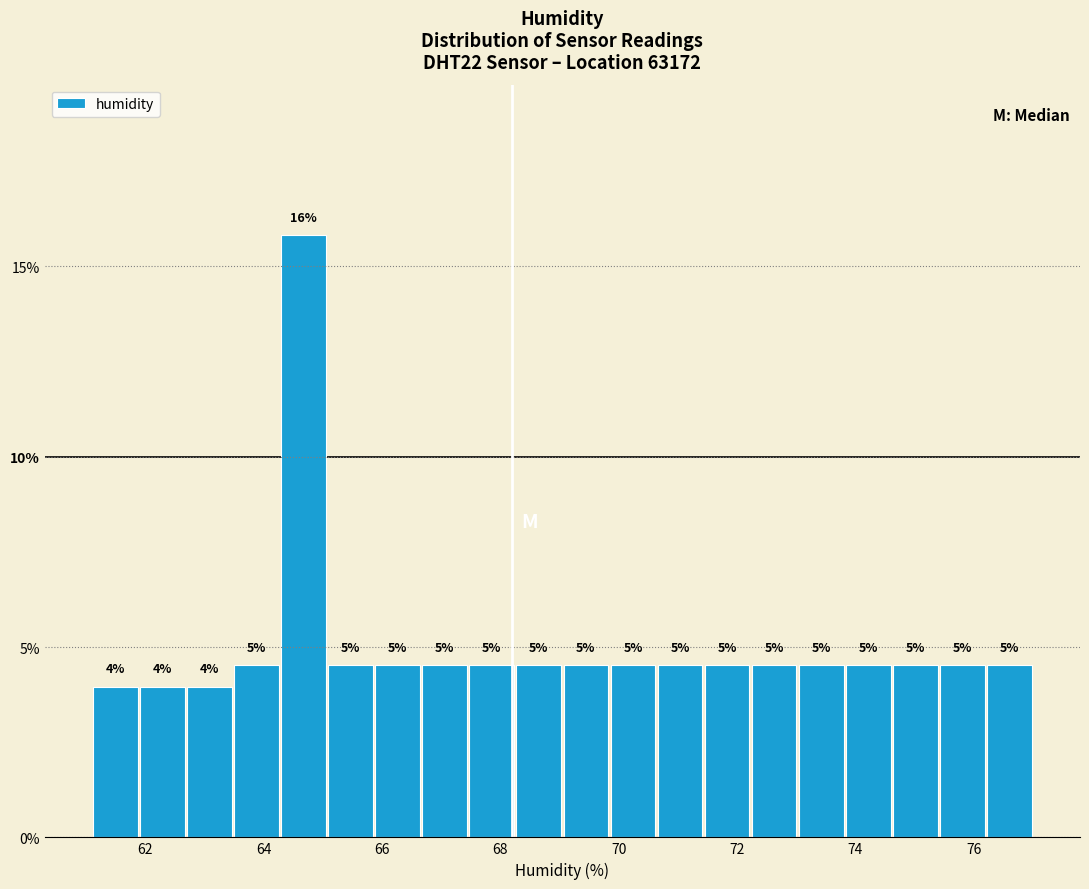

Read against the x-axis, roughly where is the centre of the tallest bar?

64.6